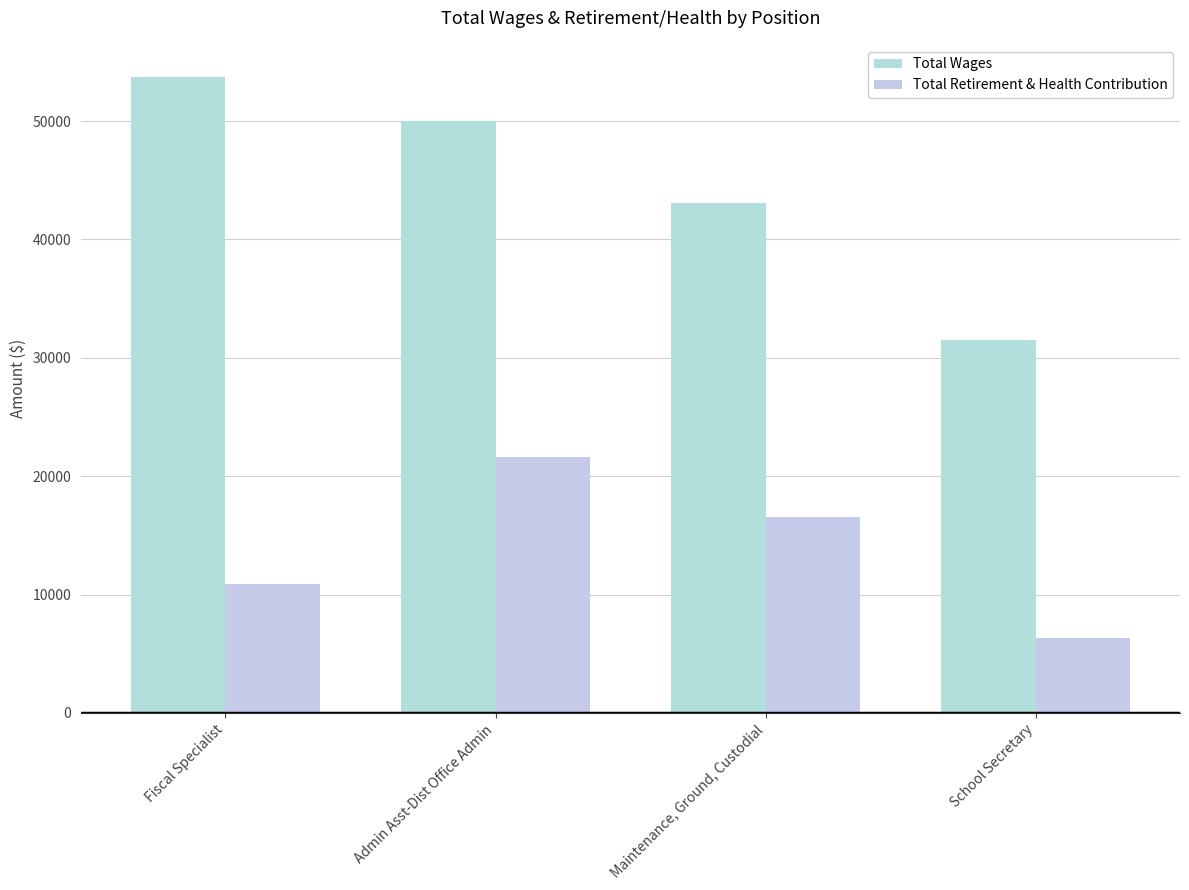

What is the minimum value shown in the chart?

6357